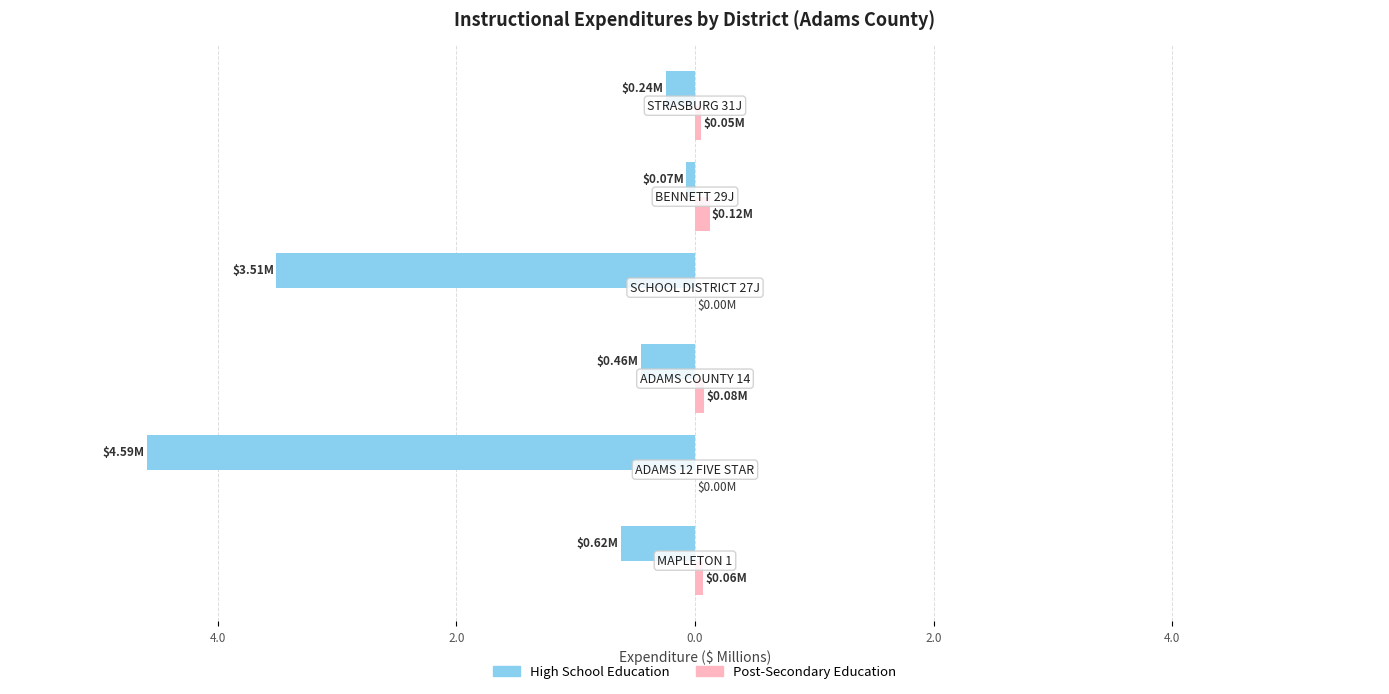

How many Post-Secondary Education values are between 0 and 1?

6